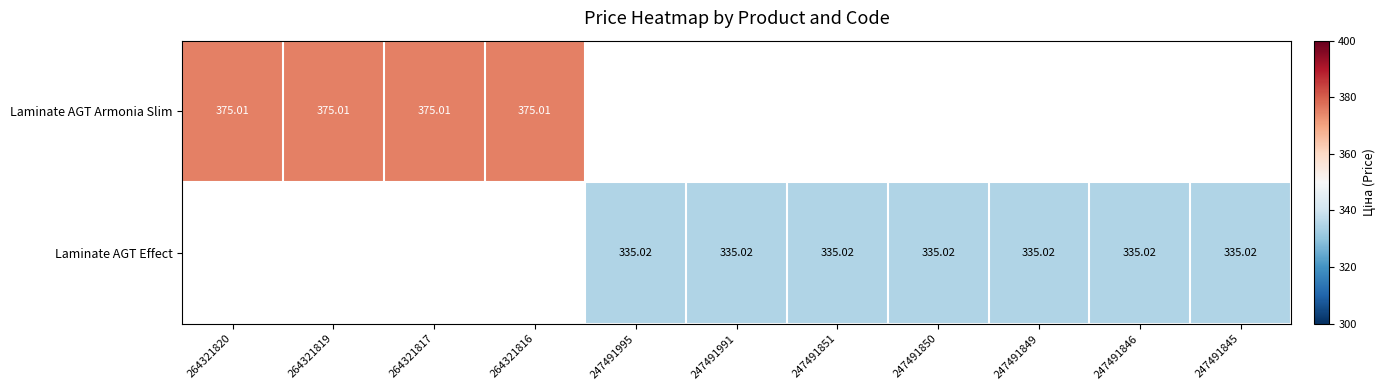

At how many categories does at least one series exceed 362?

4